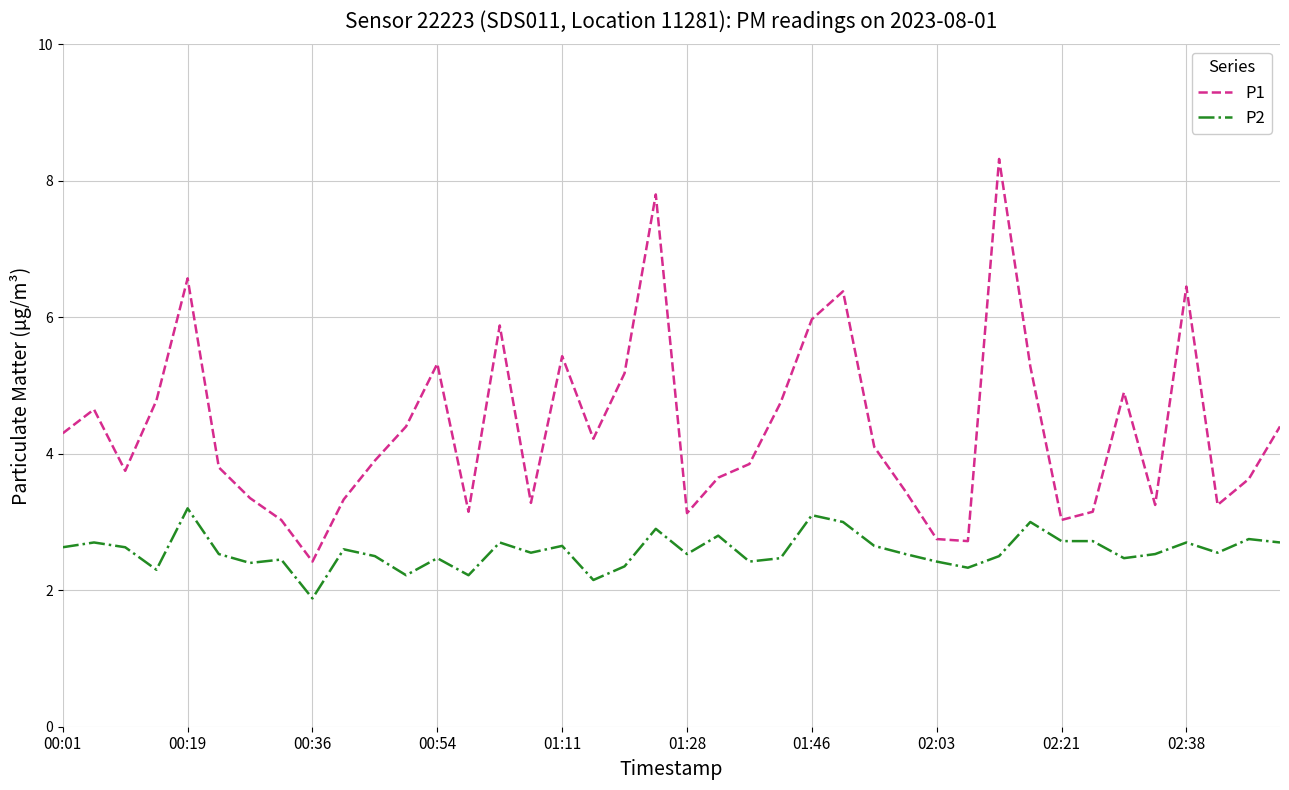

What is the average value of the P1 series?

4.4